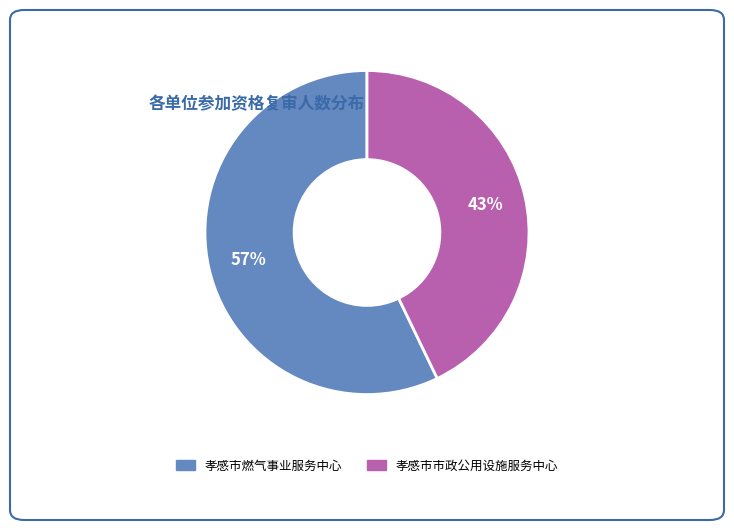

What is the smallest slice in the pie chart?

孝感市市政公用设施服务中心